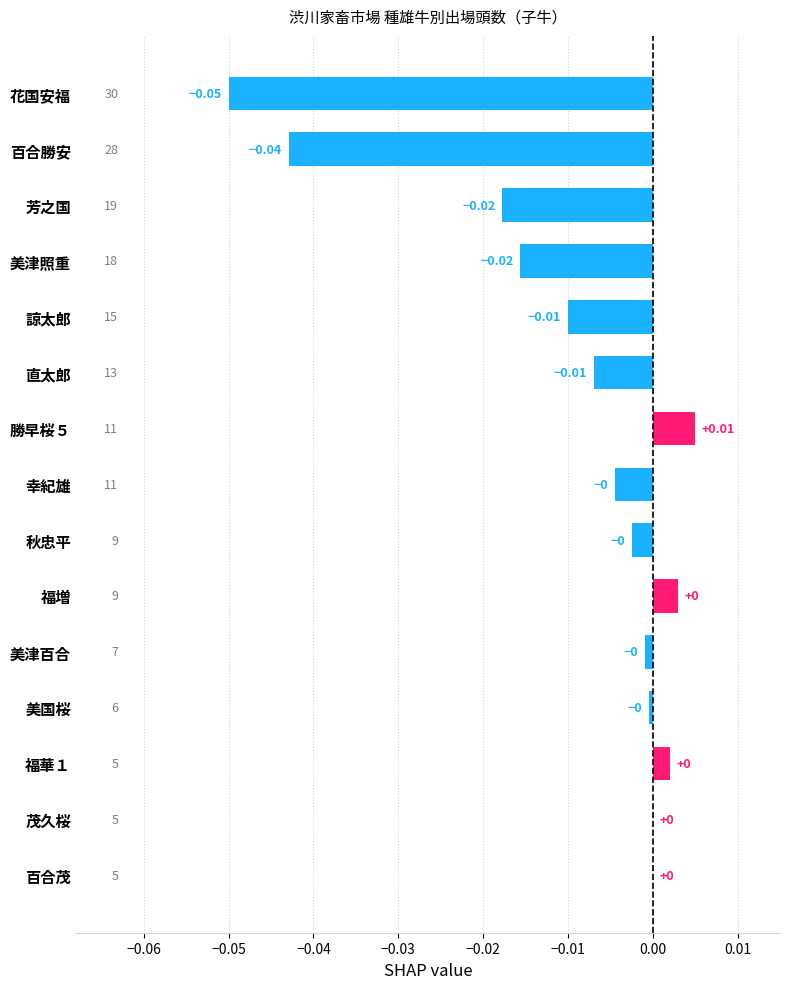

Between 福増 and 直太郎, which is larger?

福増